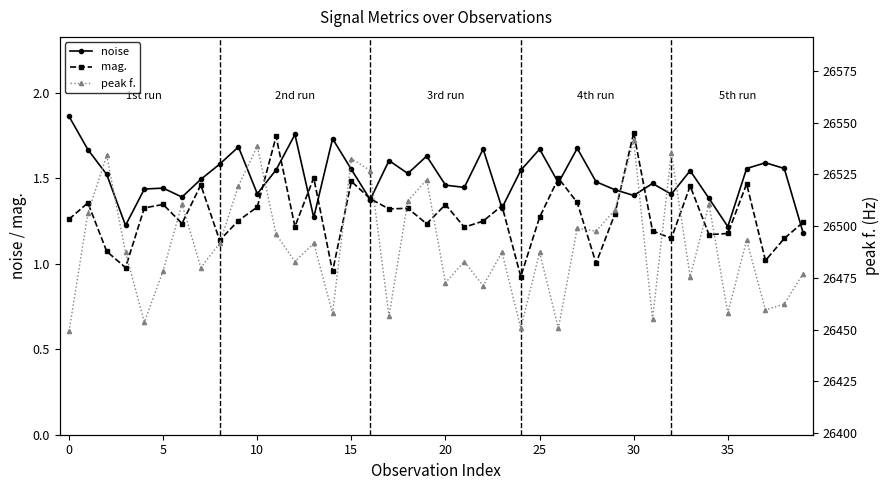

Reading left to right, list all the values displayed in this chart.

noise: 1.9	1.7	1.5	1.2	1.4	1.4	1.4	1.5	1.6	1.7	1.4	1.5	1.8	1.3	1.7	1.6	1.4	1.6	1.5	1.6	1.5	1.4	1.7	1.3	1.5	1.7	1.5	1.7	1.5	1.4	1.4	1.5	1.4	1.5	1.4	1.2	1.6	1.6	1.6	1.2
mag.: 1.3	1.4	1.1	1.0	1.3	1.3	1.2	1.5	1.1	1.3	1.3	1.7	1.2	1.5	1.0	1.5	1.4	1.3	1.3	1.2	1.3	1.2	1.2	1.3	0.9	1.3	1.5	1.4	1.0	1.3	1.8	1.2	1.1	1.5	1.2	1.2	1.5	1.0	1.1	1.2
peak f.: 26449.2	26506.3	26534.2	26487.3	26453.6	26478.5	26510.7	26480.0	26491.7	26519.5	26538.6	26496.1	26482.9	26491.7	26458.0	26532.7	26526.9	26456.5	26512.2	26522.5	26472.7	26482.9	26471.2	26487.3	26450.7	26487.3	26450.7	26499.0	26497.6	26507.8	26541.5	26455.1	26535.6	26475.6	26510.7	26458.0	26493.2	26459.5	26462.4	26477.1